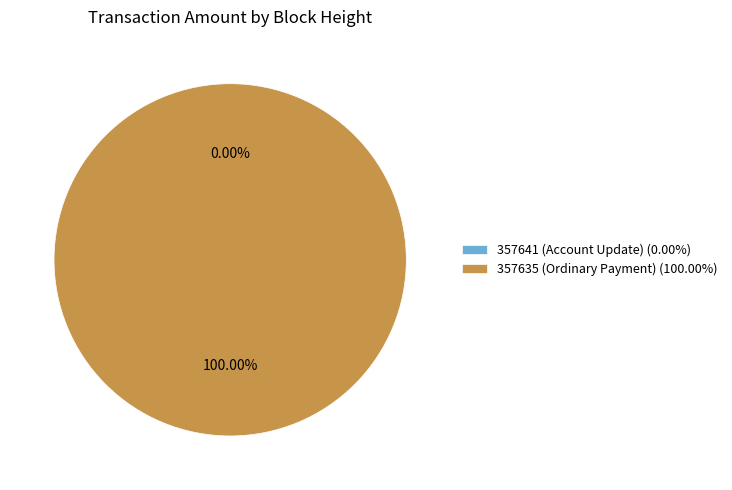

What portion of the pie excludes 357641 (Account Update)?

100.0%